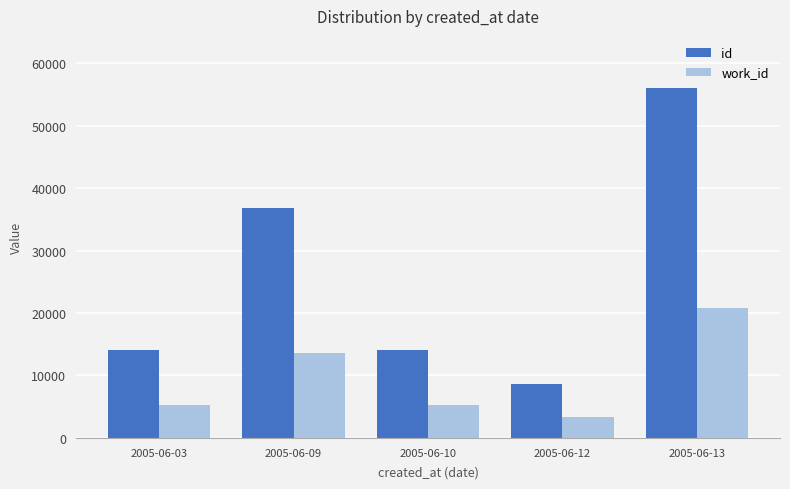

What is the difference between the highest and lowest values at 2005-06-03?

8856